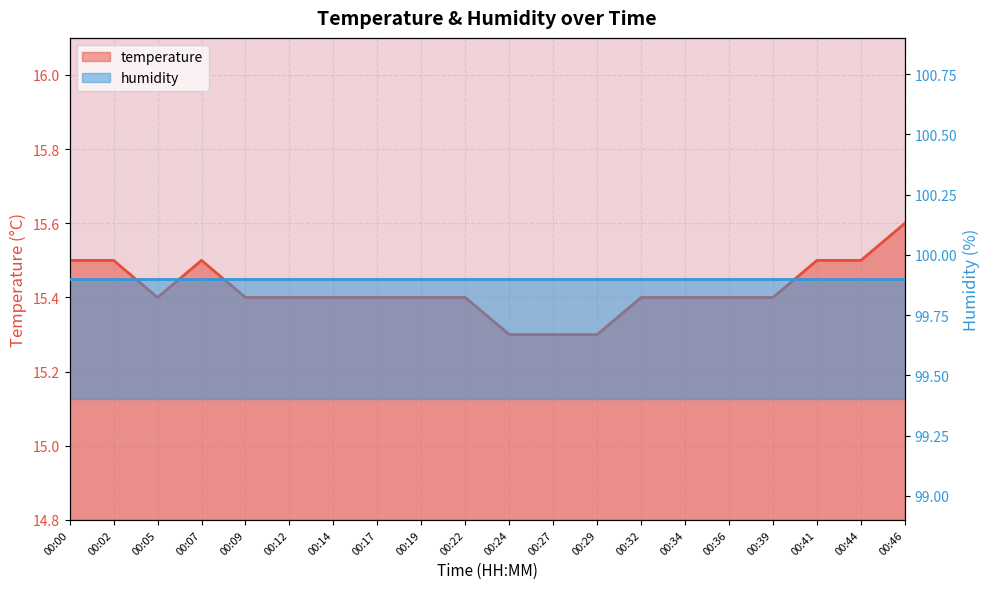

List the labels in order of value, smallest first.

00:24, 00:27, 00:29, 00:05, 00:09, 00:12, 00:14, 00:17, 00:19, 00:22, 00:32, 00:34, 00:36, 00:39, 00:00, 00:02, 00:07, 00:41, 00:44, 00:46